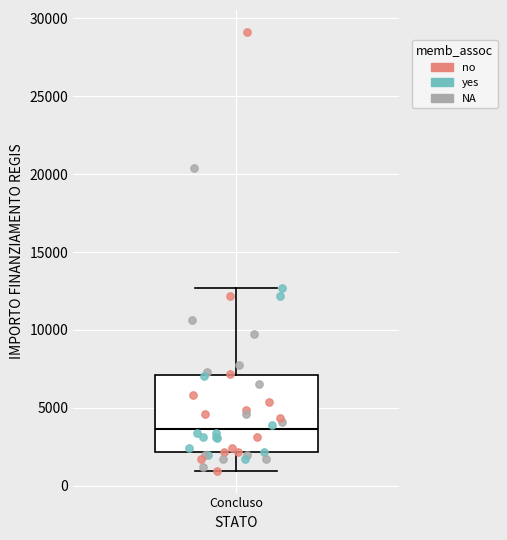

Transcribe this box plot: give where the median line is, the range the box spans, and where the two whiskers end, as read against the y-axis. The values are not printed on the chart, so give them approximately, as read against the axis.

median 3500, box 2000 to 7000, whiskers 1000 to 12500